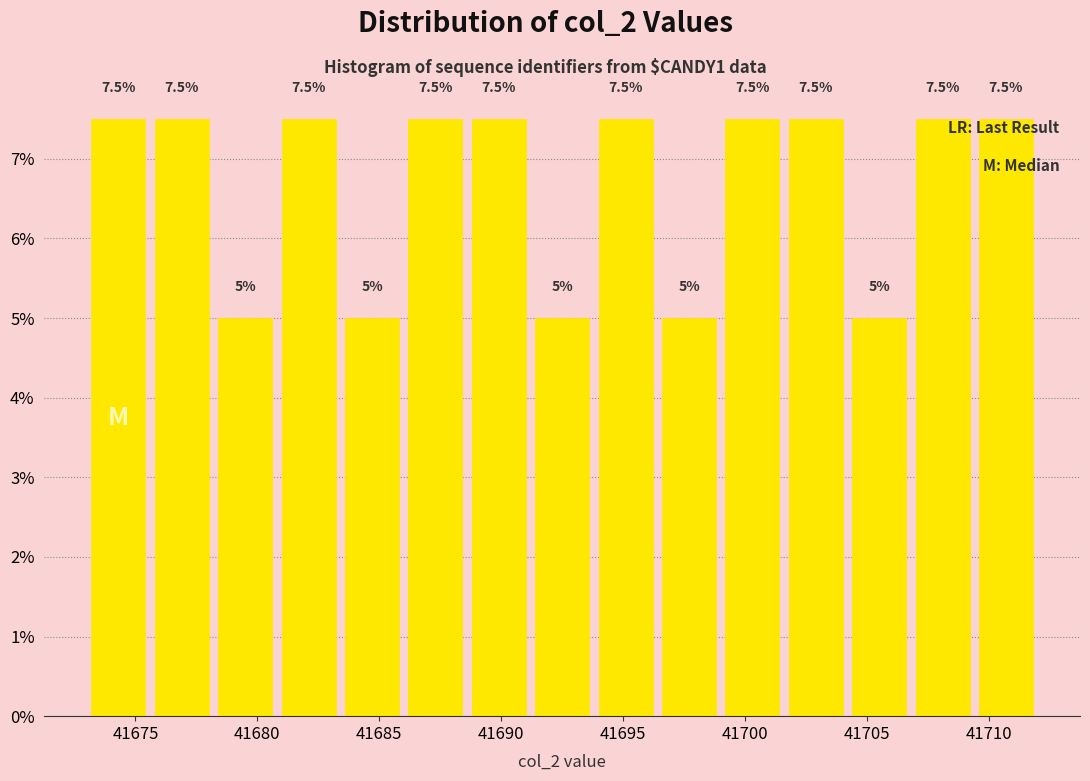

How tall is the bar that spans 41699.0 to 41701.6 on the x-axis? The bar edges are not printed on the chart, so give them approximately, as read against the axis.

7.5